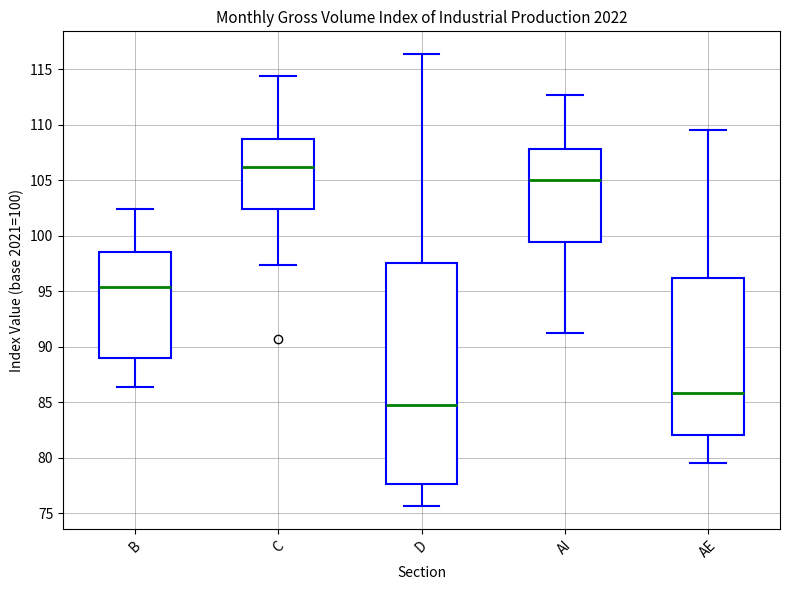

Where does the median line of the box for C sit on the y-axis? The values are not printed on the chart, so give them approximately, as read against the axis.

106.5